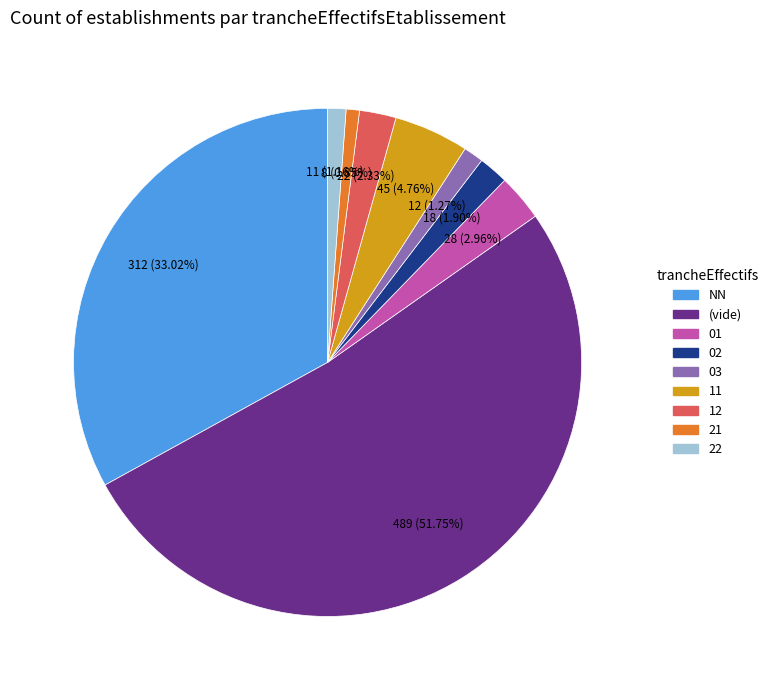

Count the number of slices in the pie.

9